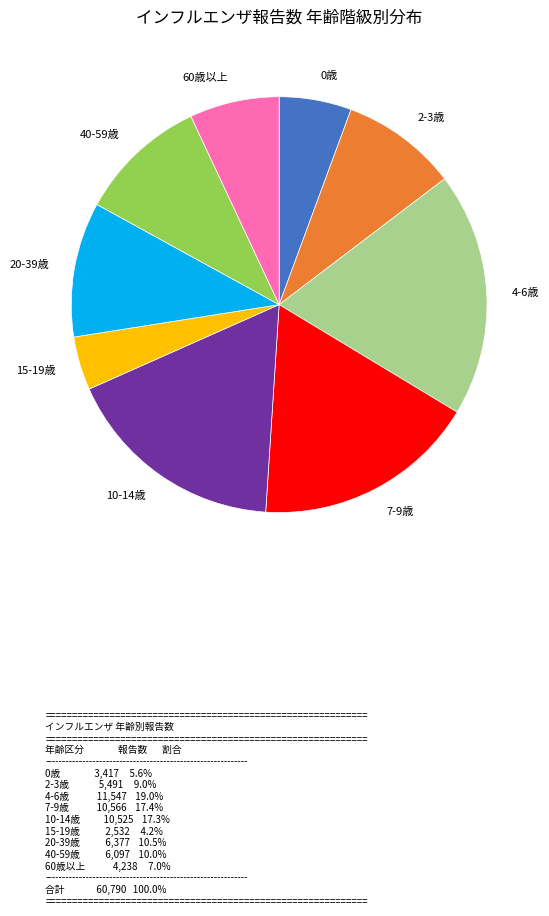

What is the ratio of the value at 4-6歳 to the value at 0歳?

3.4